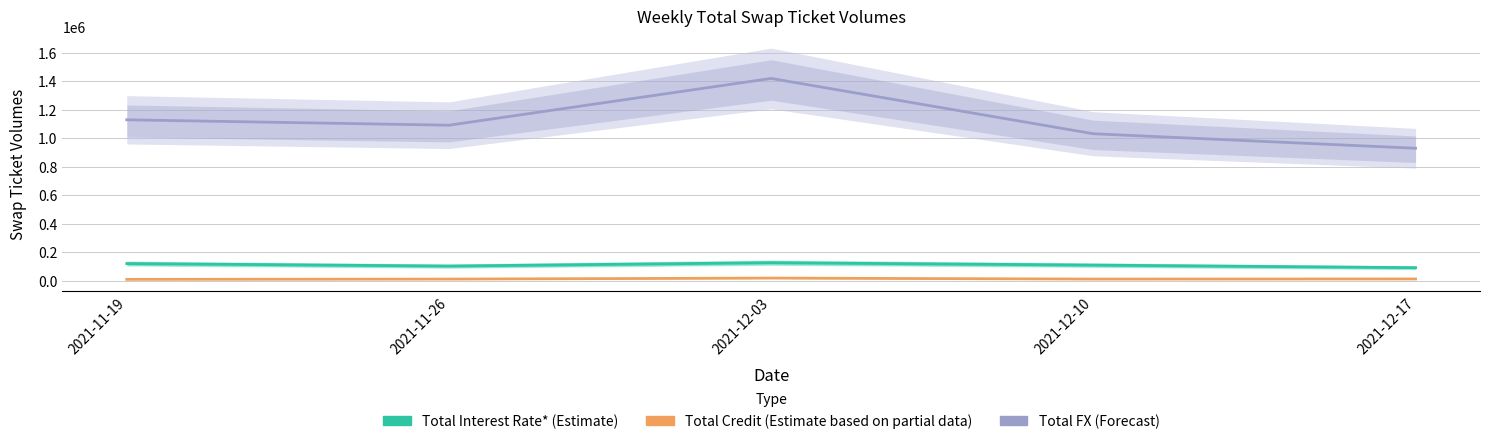

Is this an area chart (filled region under the line)?

No